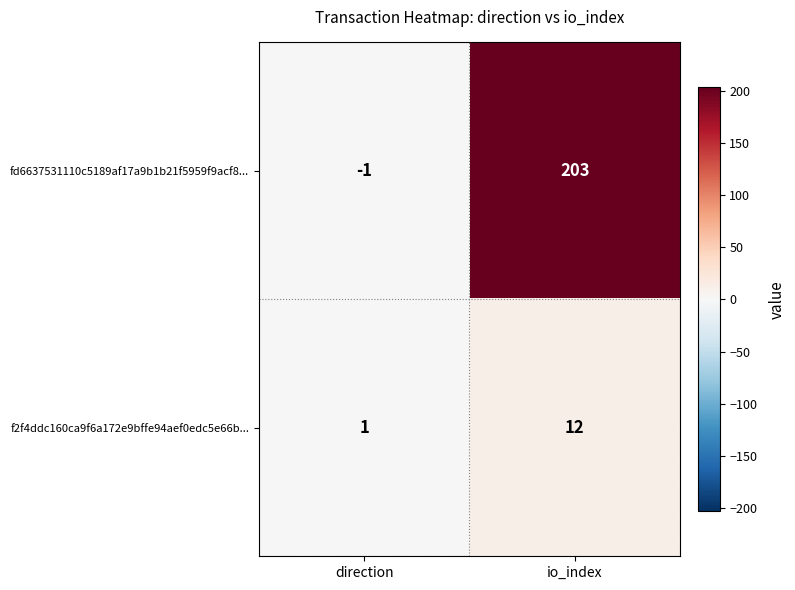

List the series in order of their overall mean, lowest first.

f2f4ddc160ca9f6a172e9bffe94aef0edc5e66b..., fd6637531110c5189af17a9b1b21f5959f9acf8...